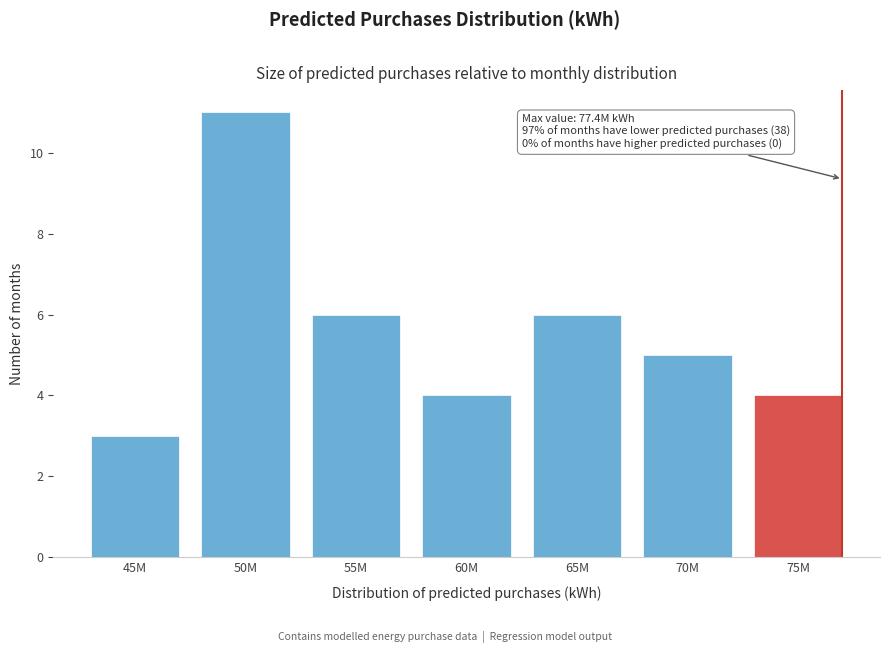

Reading left to right, extract all data points from this chart.

3	11	6	4	6	5	4